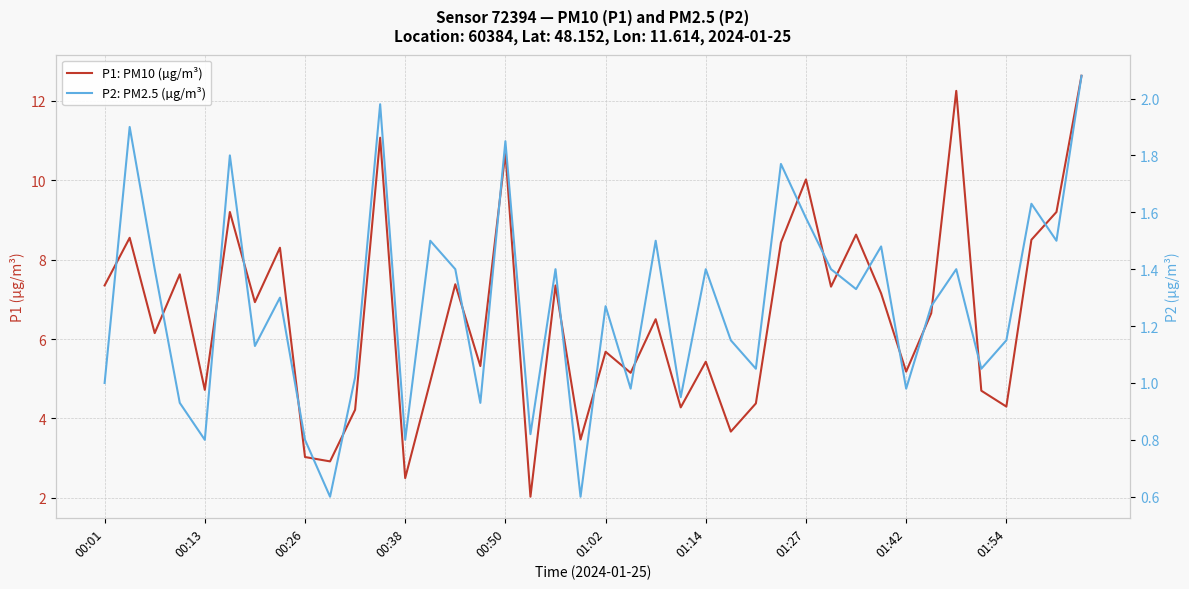

True or false: P2: PM2.5 (µg/m³) and P1: PM10 (µg/m³) cross at least once.

False